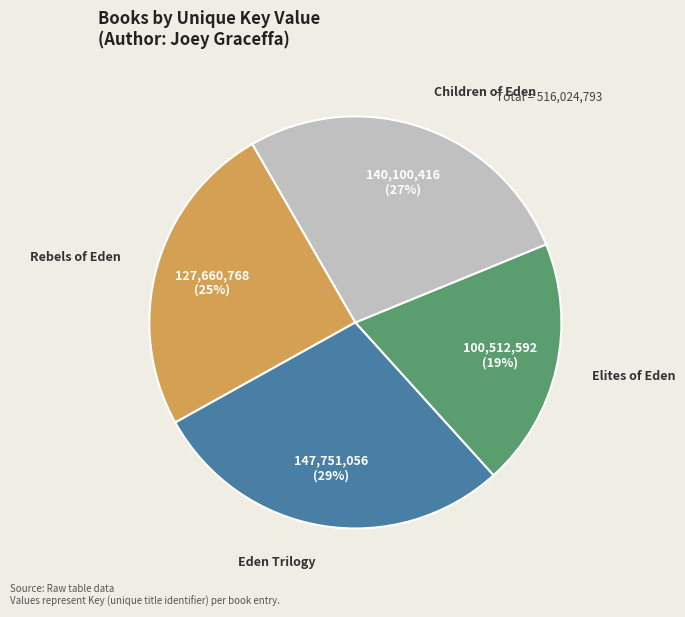

Does Children of Eden represent more than half of the total?

No